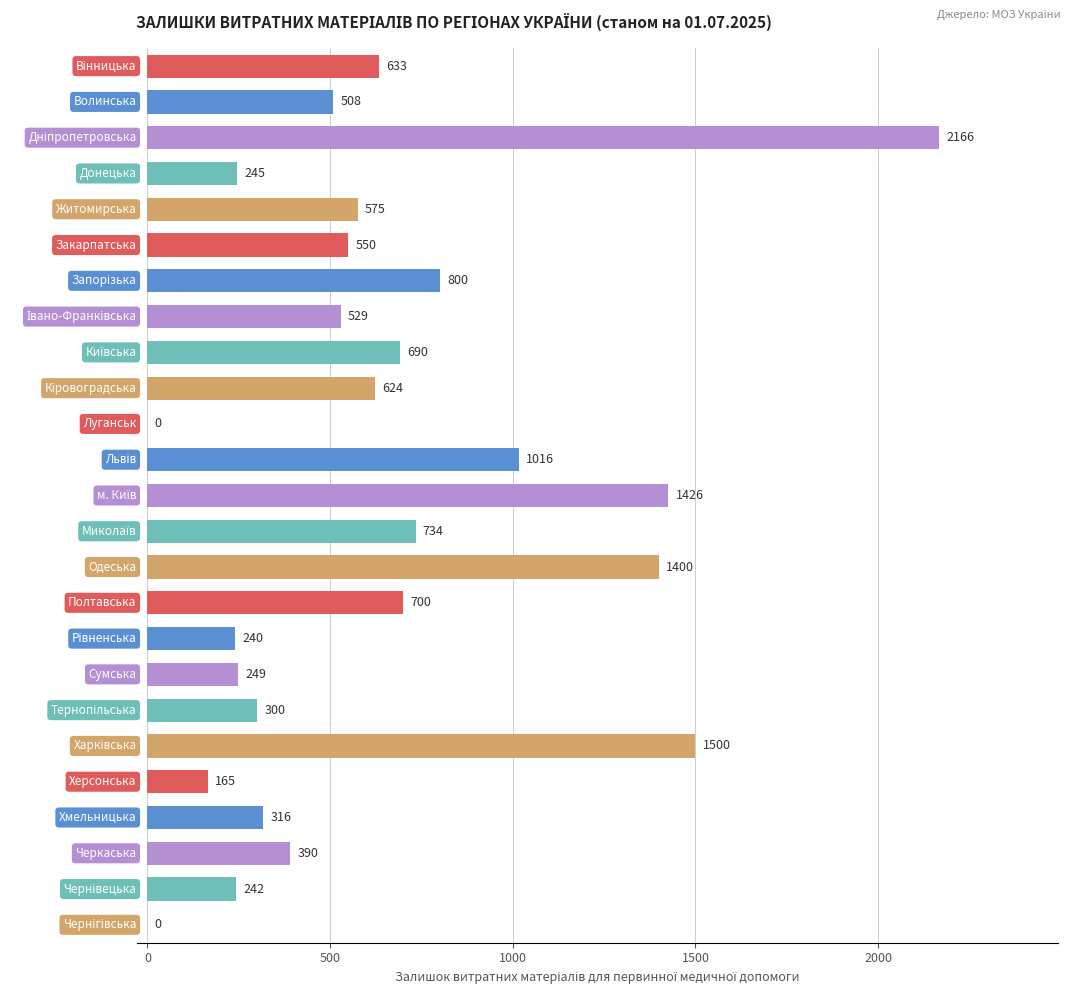

Are the bars grouped side by side (vs. stacked)?

No